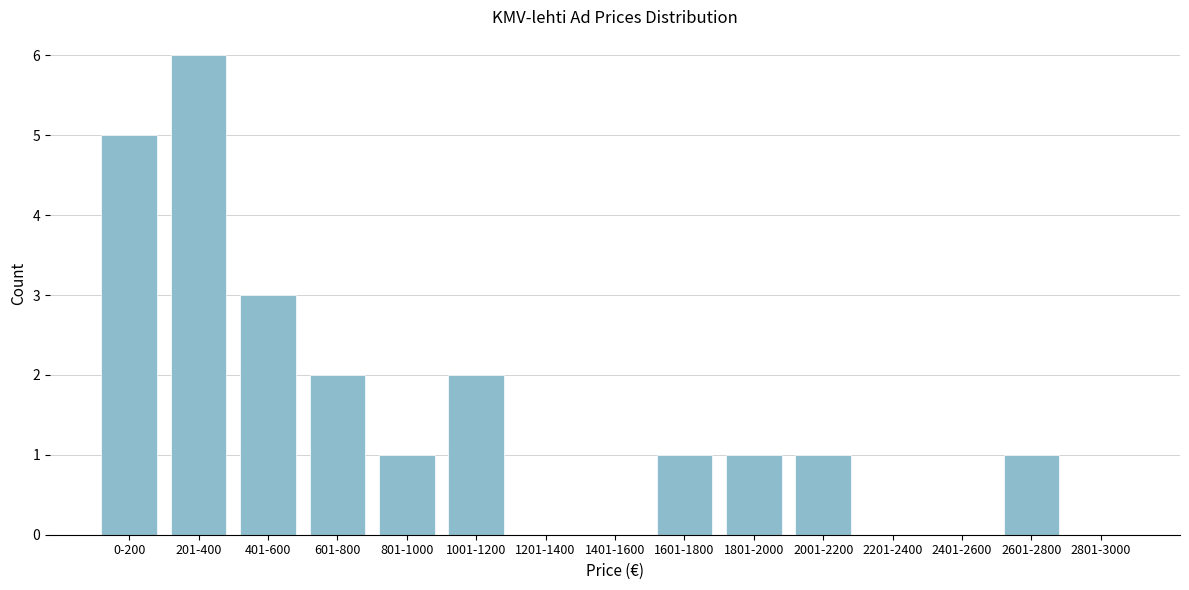

Reading left to right, what are all the values shown in this chart?

0-200=5	201-400=6	401-600=3	601-800=2	801-1000=1	1001-1200=2	1201-1400=0	1401-1600=0	1601-1800=1	1801-2000=1	2001-2200=1	2201-2400=0	2401-2600=0	2601-2800=1	2801-3000=0